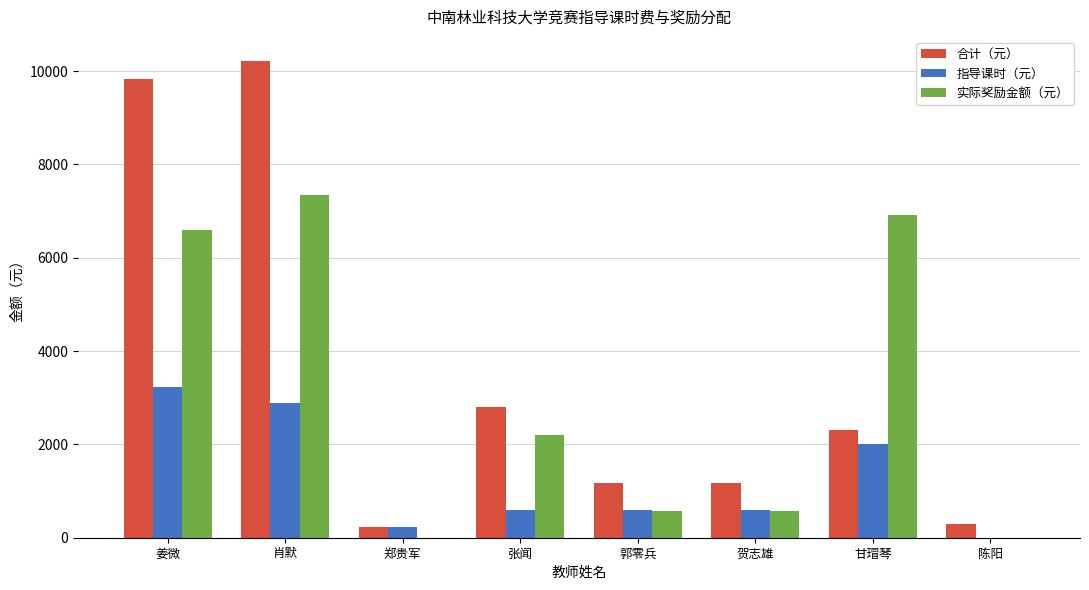

Reading right to left, extract all data points from this chart.

合计（元）: 300.0	2300.0	1178.4	1178.4	2793.6	240.0	10221.6	9828.0
指导课时（元）: 0.0	2000.0	600.0	600.0	600.0	240.0	2880.0	3240.0
实际奖励金额（元）: 0.0	6912.0	578.4	578.4	2193.6	0.0	7341.6	6588.0